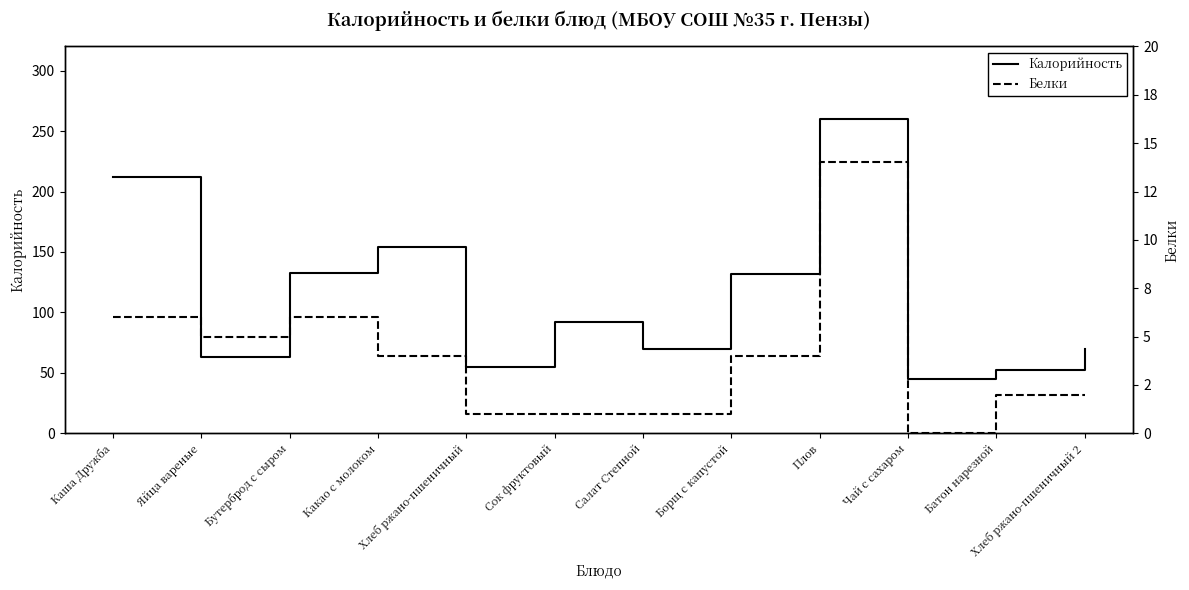

Reading left to right, extract all data points from this chart.

Калорийность: Каша Дружба=212	Яйца вареные=63	Бутерброд с сыром=133	Какао с молоком=154	Хлеб ржано-пшеничный=55	Сок фруктовый=92	Салат Степной=70	Борщ с капустой=132	Плов=260	Чай с сахаром=45	Батон нарезной=52	Хлеб ржано-пшеничный 2=70
Белки: Каша Дружба=6	Яйца вареные=5	Бутерброд с сыром=6	Какао с молоком=4	Хлеб ржано-пшеничный=1	Сок фруктовый=1	Салат Степной=1	Борщ с капустой=4	Плов=14	Чай с сахаром=0	Батон нарезной=2	Хлеб ржано-пшеничный 2=2